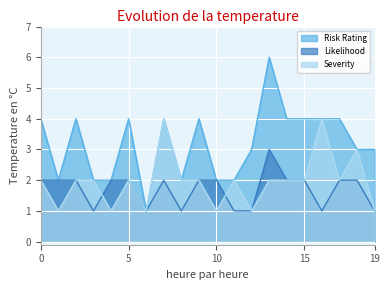

The value of Likelihood at 3 is 0. True or false?

False